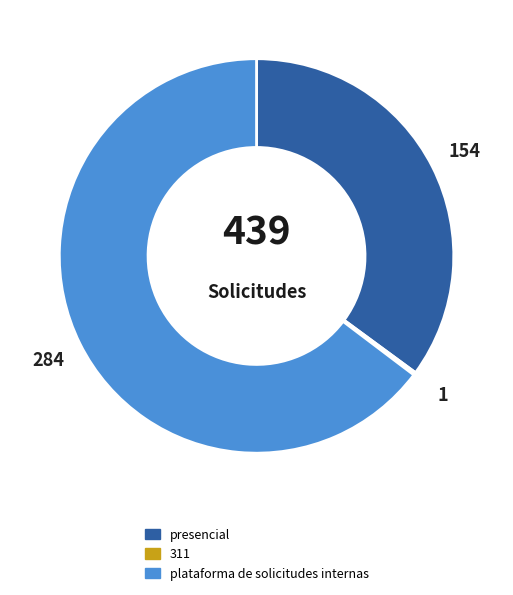

Do presencial and plataforma de solicitudes internas together represent more than half of the pie?

Yes